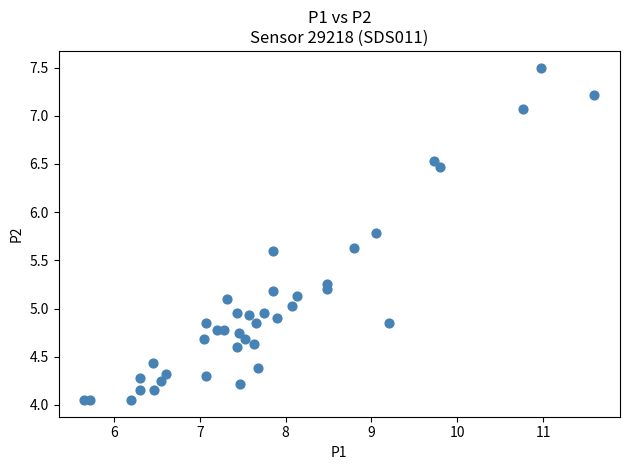

What is the range of X values (max minus min)?

5.9